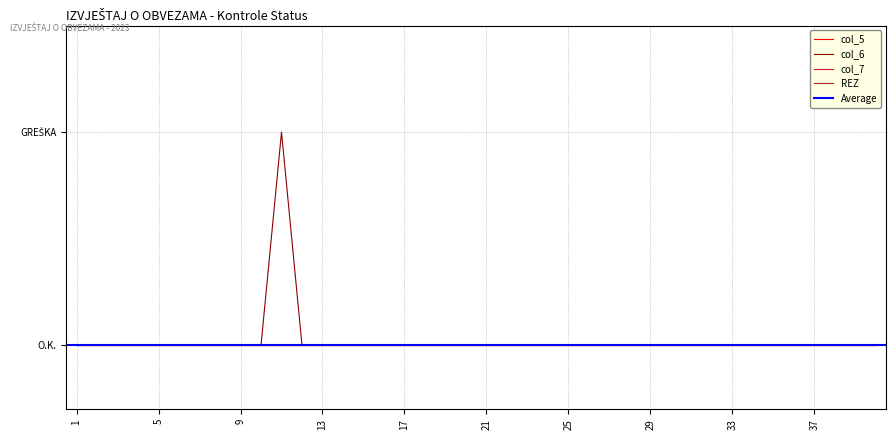

Reading left to right, what are all the values shown in this chart?

col_5: 0	0	0	0	0	0	0	0	0	0	0	0	0	0	0	0	0	0	0	0	0	0	0	0	0	0	0	0	0	0	0	0	0	0	0	0	0	0	0	0
REZ: 0	0	0	0	0	0	0	0	0	0	0	0	0	0	0	0	0	0	0	0	0	0	0	0	0	0	0	0	0	0	0	0	0	0	0	0	0	0	0	0
col_6: 0	0	0	0	0	0	0	0	0	0	1	0	0	0	0	0	0	0	0	0	0	0	0	0	0	0	0	0	0	0	0	0	0	0	0	0	0	0	0	0
col_7: 0	0	0	0	0	0	0	0	0	0	0	0	0	0	0	0	0	0	0	0	0	0	0	0	0	0	0	0	0	0	0	0	0	0	0	0	0	0	0	0